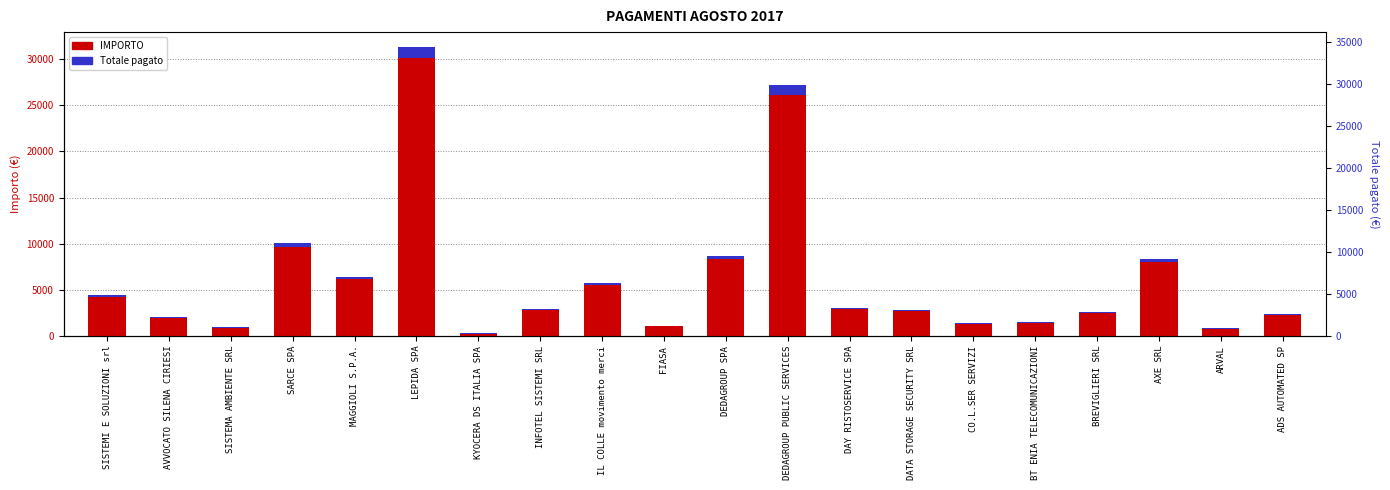

List the labels in order of IMPORTO value, largest first.

LEPIDA SPA, DEDAGROUP PUBLIC SERVICES, SARCE SPA, DEDAGROUP SPA, AXE SRL, MAGGIOLI S.P.A., IL COLLE movimento merci, SISTEMI E SOLUZIONI srl, DAY RISTOSERVICE SPA, INFOTEL SISTEMI SRL, DATA STORAGE SECURITY SRL, BREVIGLIERI SRL, ADS AUTOMATED SP, AVVOCATO SILENA CIRIESI, BT ENIA TELECOMUNICAZIONI, CO.L.SER SERVIZI, FIASA, SISTEMA AMBIENTE SRL, ARVAL, KYOCERA DS ITALIA SPA